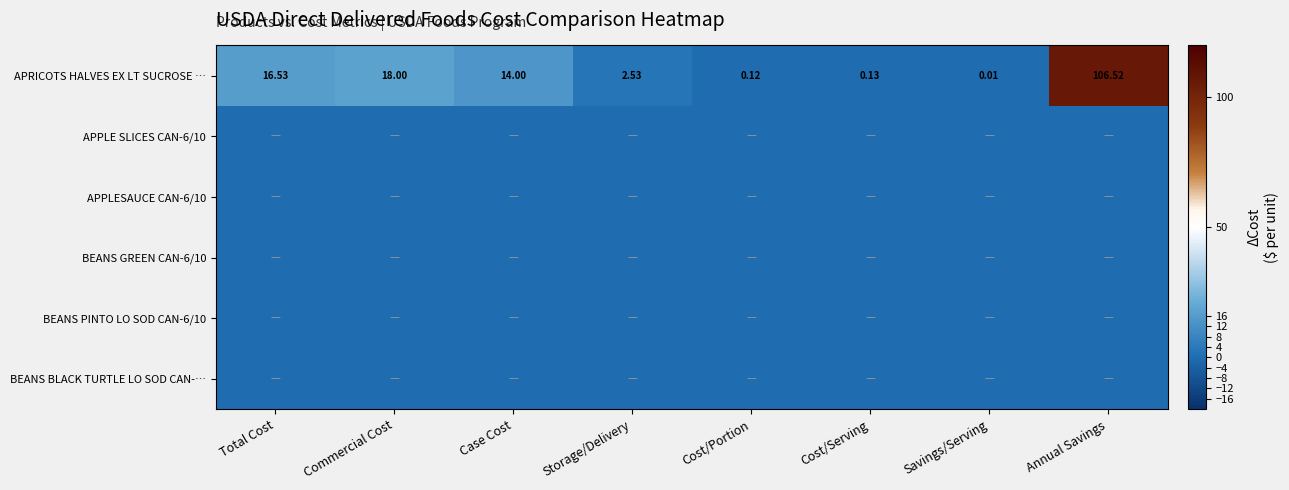

Which category has the lowest value across all series?

Total Cost